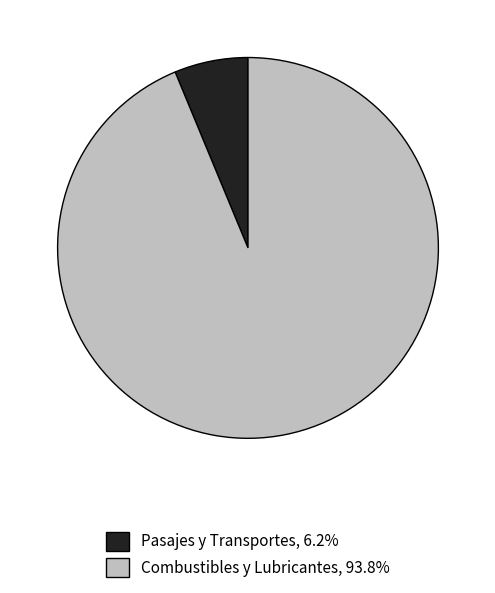

Is there any slice that represents more than half of the pie?

Yes